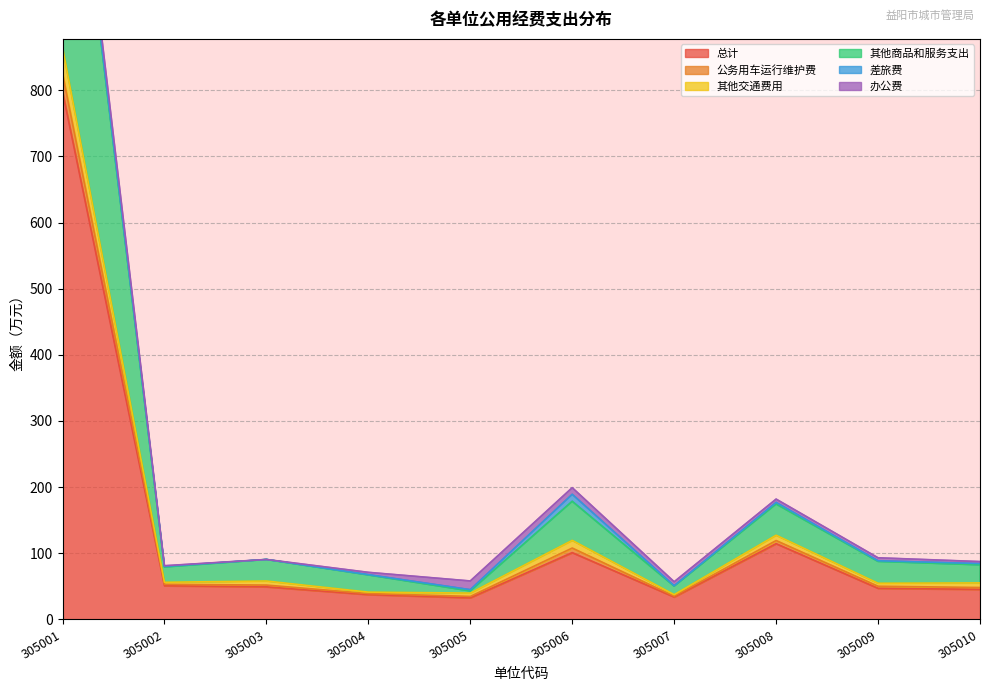

True or false: 其他商品和服务支出 and 其他交通费用 cross at least once.

False